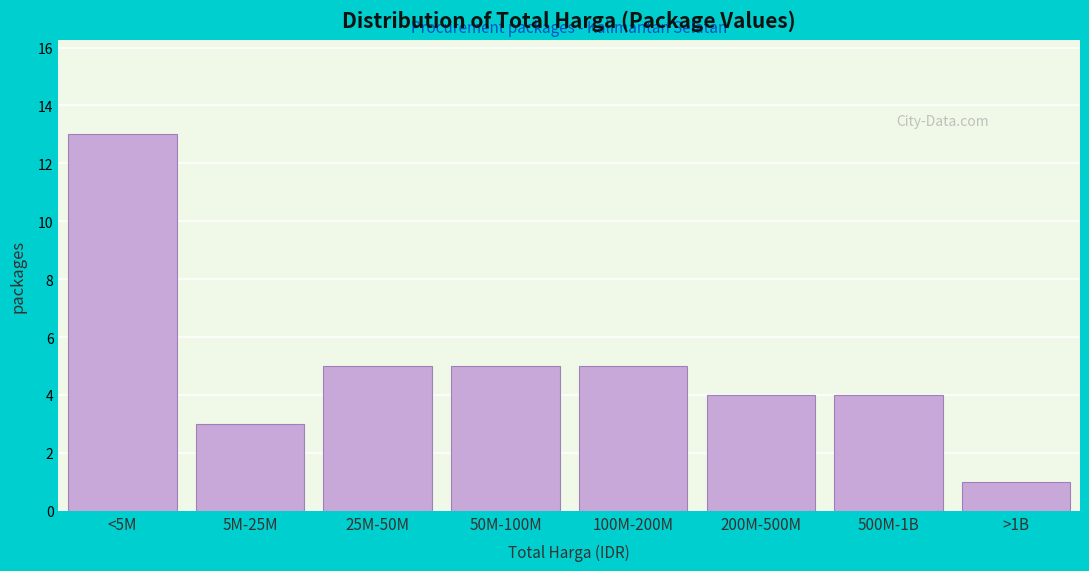

Reading left to right, list all the values displayed in this chart.

<5M=13	5M-25M=3	25M-50M=5	50M-100M=5	100M-200M=5	200M-500M=4	500M-1B=4	>1B=1